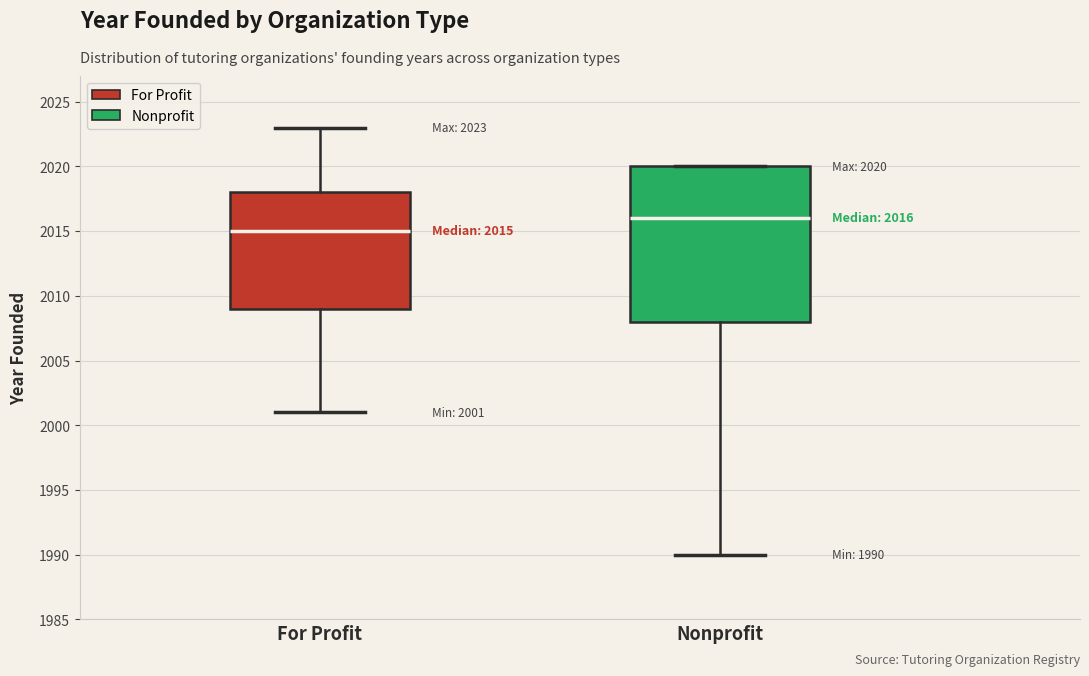

Which box has the lowest median line?

For Profit